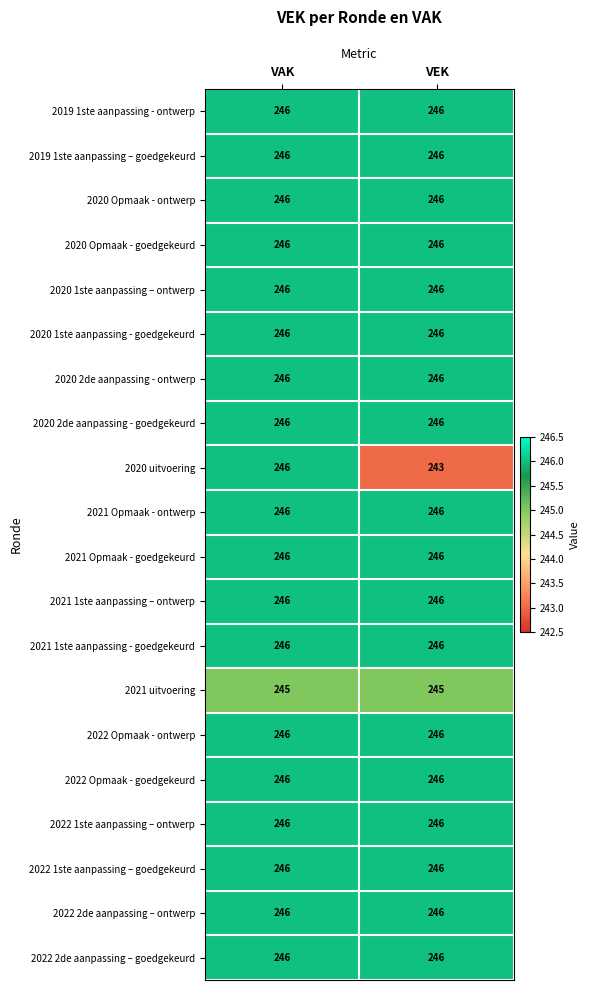

Which category has the lowest value across all series?

VEK